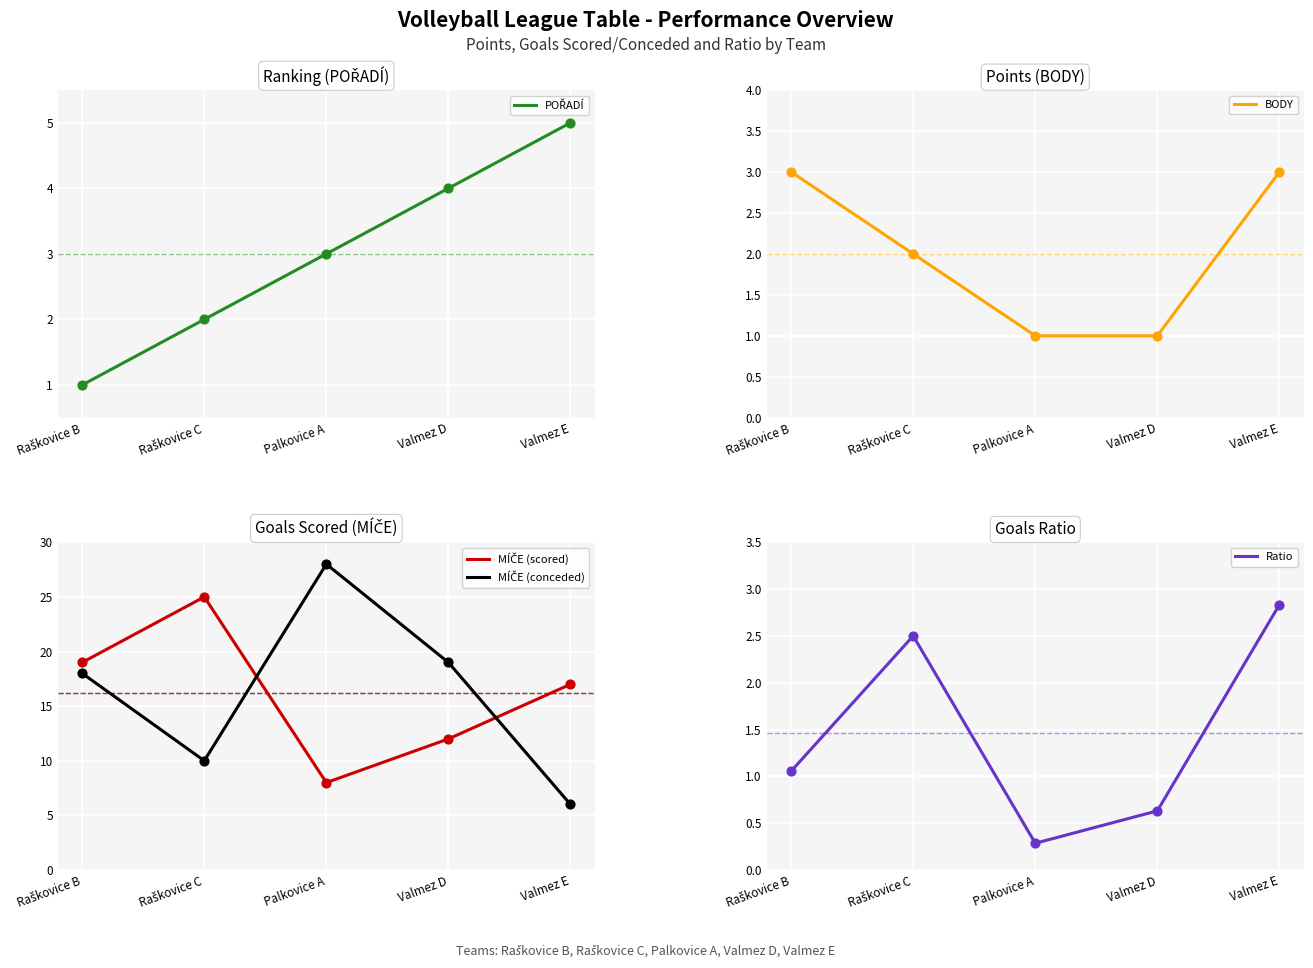

At how many categories does at least one series exceed 3?

5